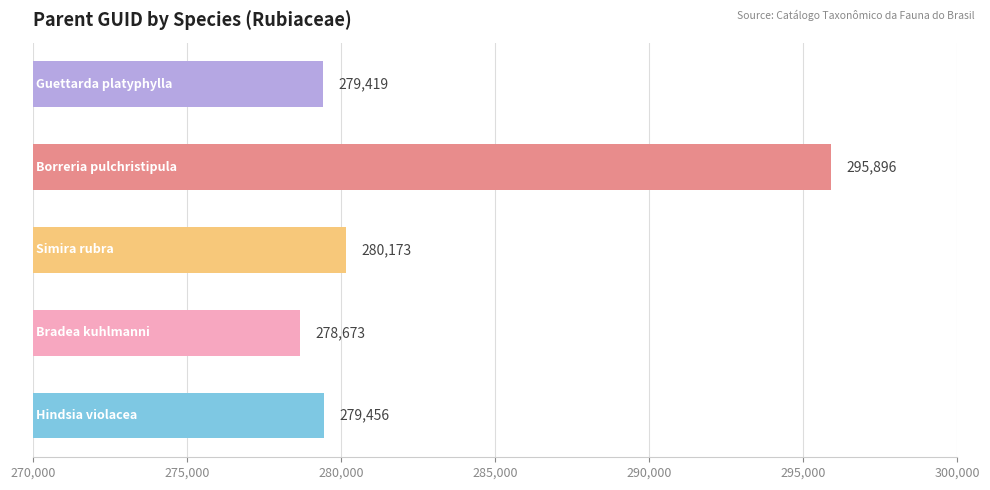

What is the smallest value displayed?

278673